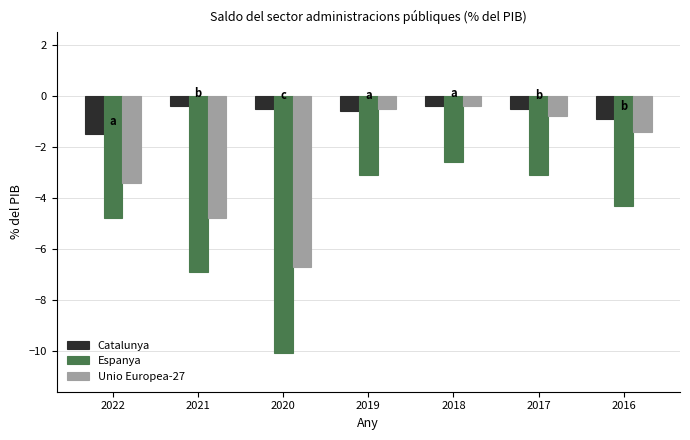

What is the difference between the highest and lowest values at 2018?

2.2